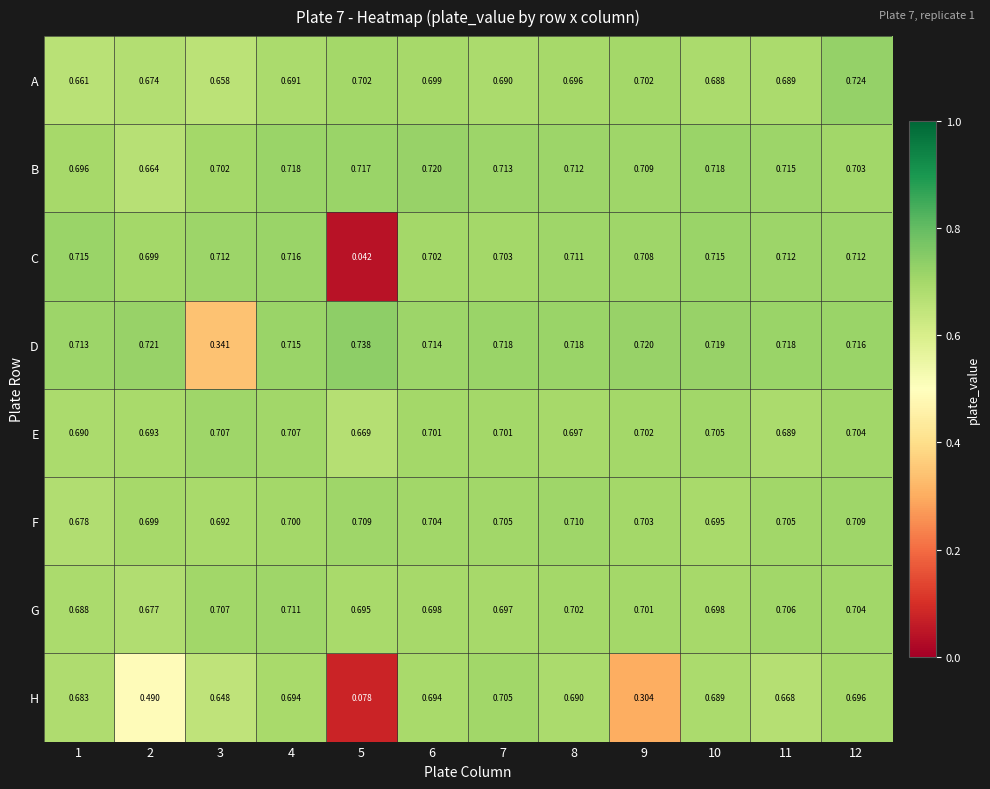

Which series changed the most between 2 and 5?

C